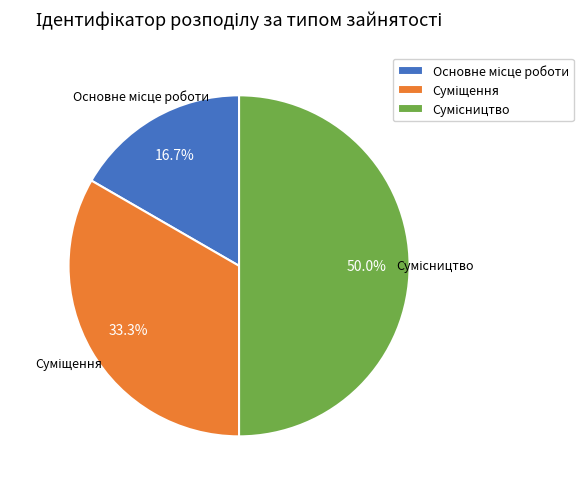

What percentage is NOT represented by Основне місце роботи?

83.3%